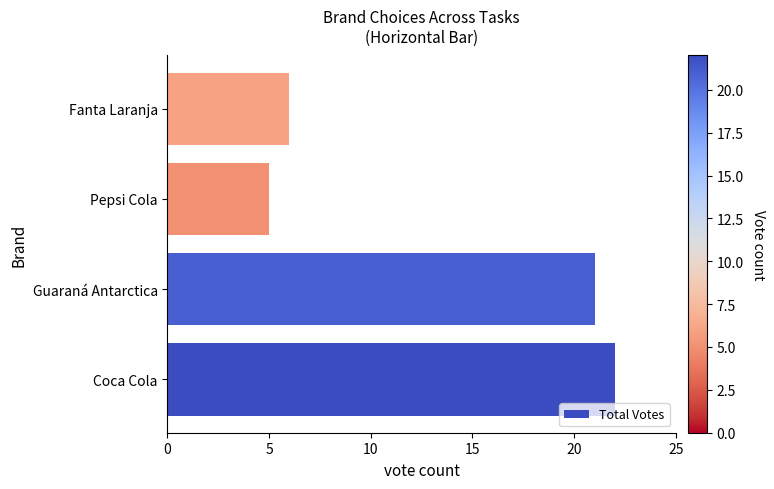

What is the sum of the values at Coca Cola and Guaraná Antarctica?

43